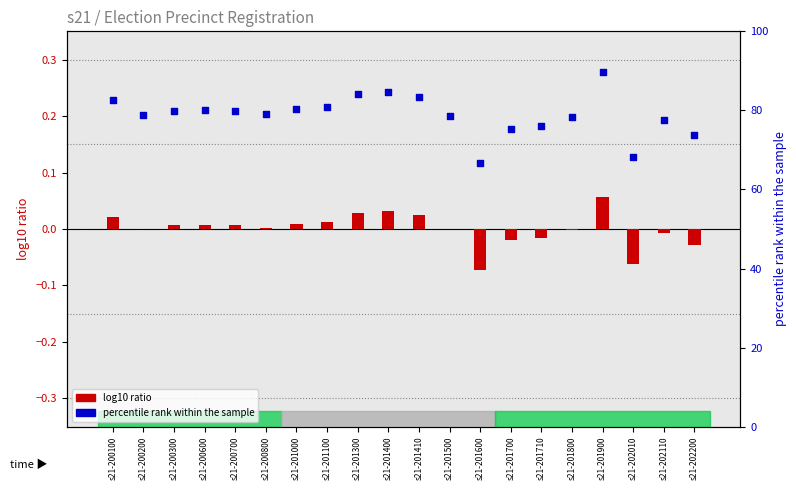

Which series has the largest total across all categories?

percentile rank within the sample